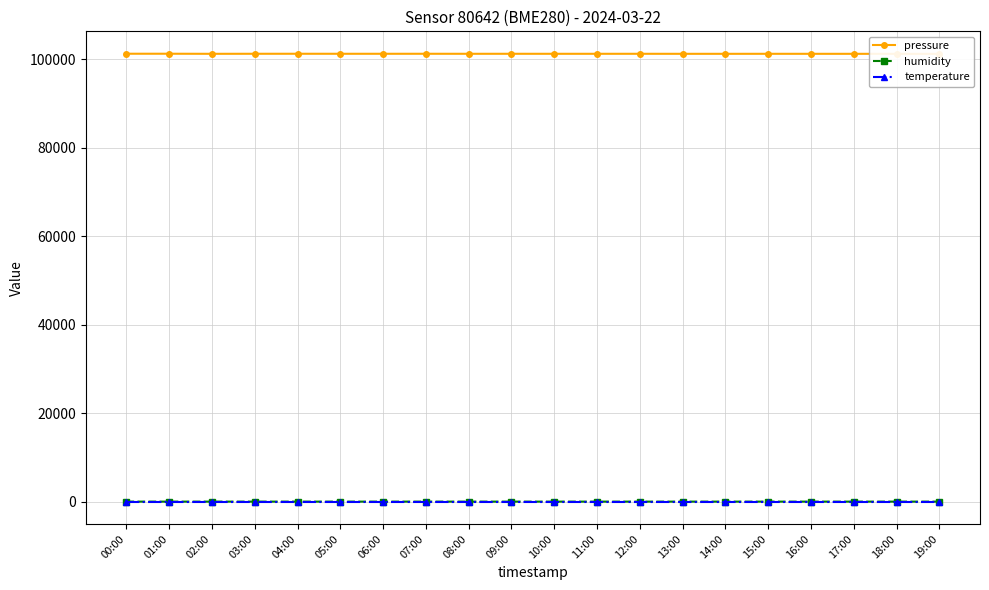

At which label does humidity first exceed 30?

00:00